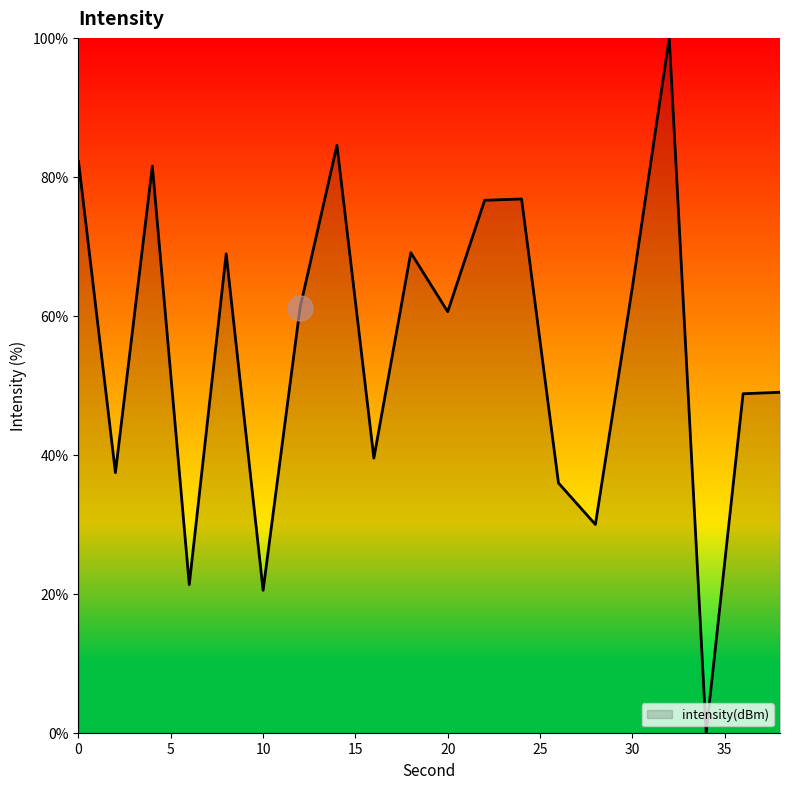

What is the difference between the maximum and minimum values?

100.0